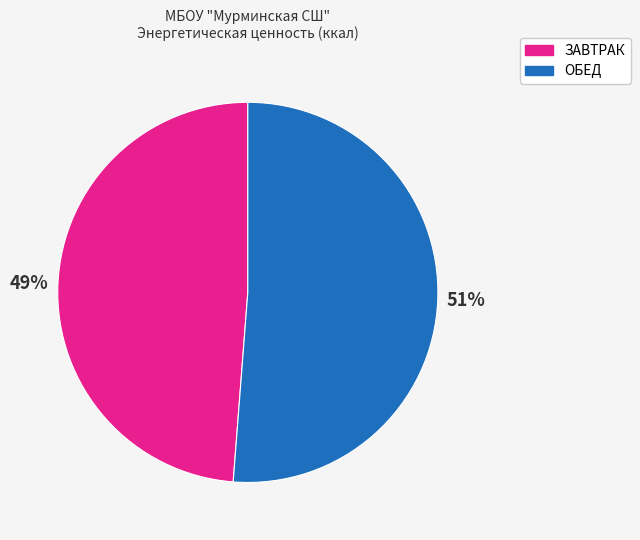

Which slice is the smallest?

ЗАВТРАК